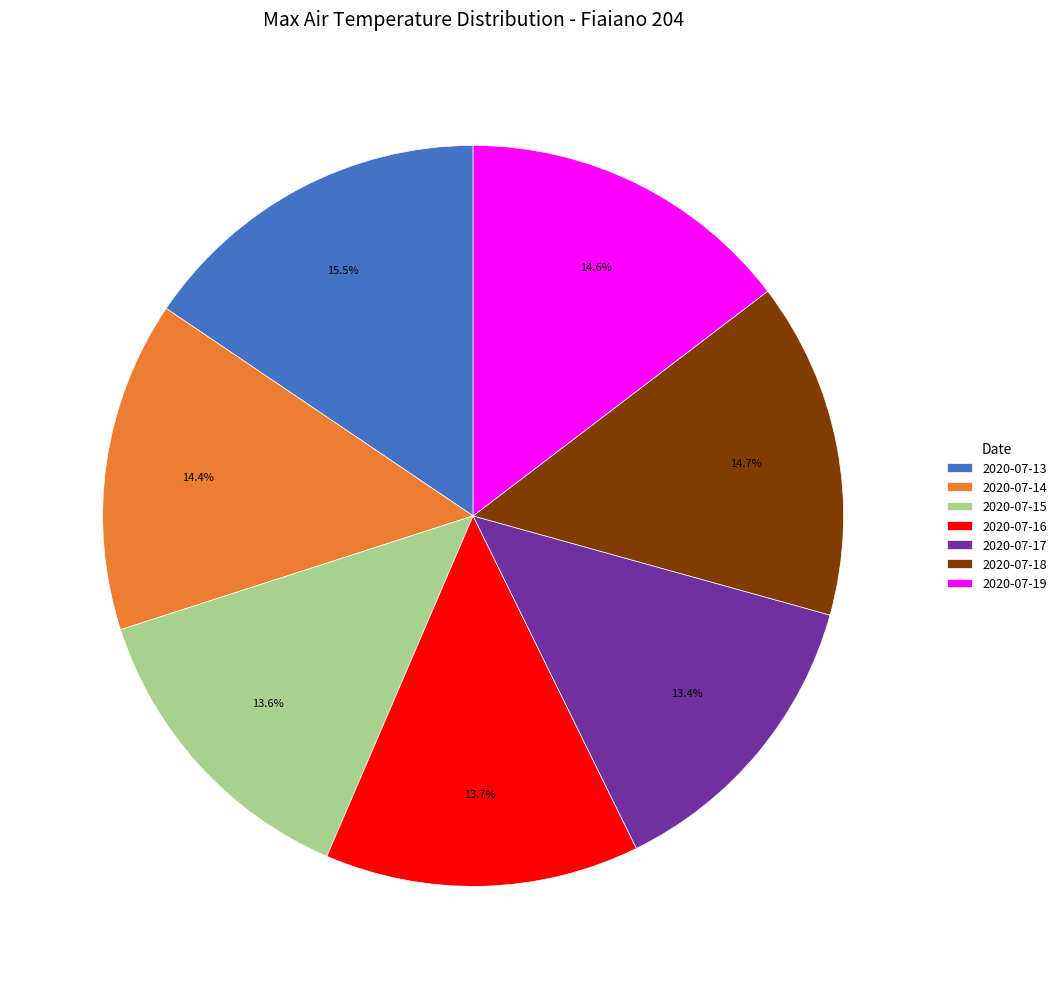

What percentage is NOT represented by 2020-07-15?

86.4%